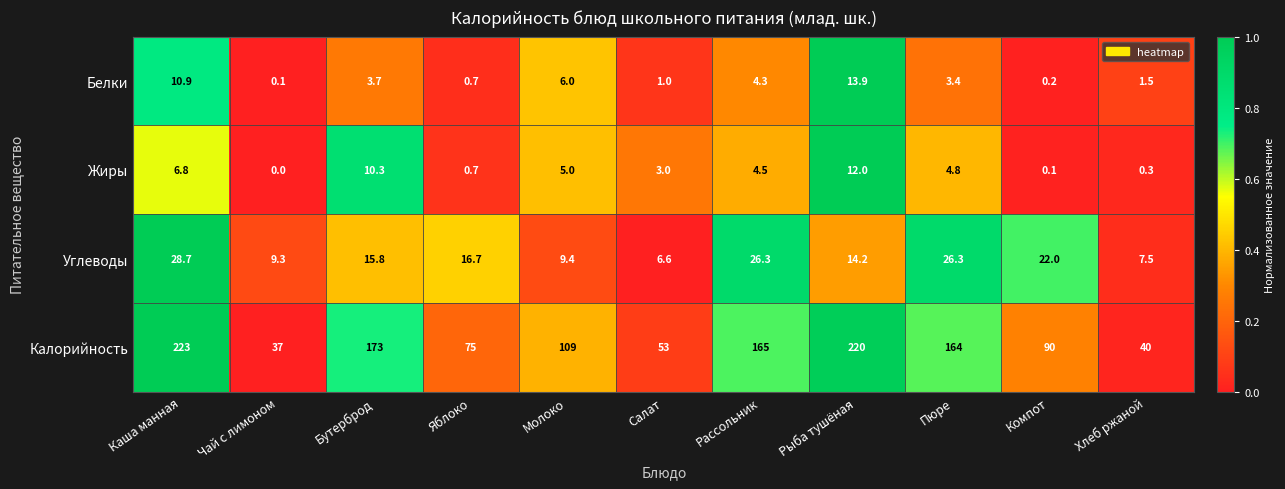

What is the spread (max minus min) of values at Рыба тушёная?

208.0